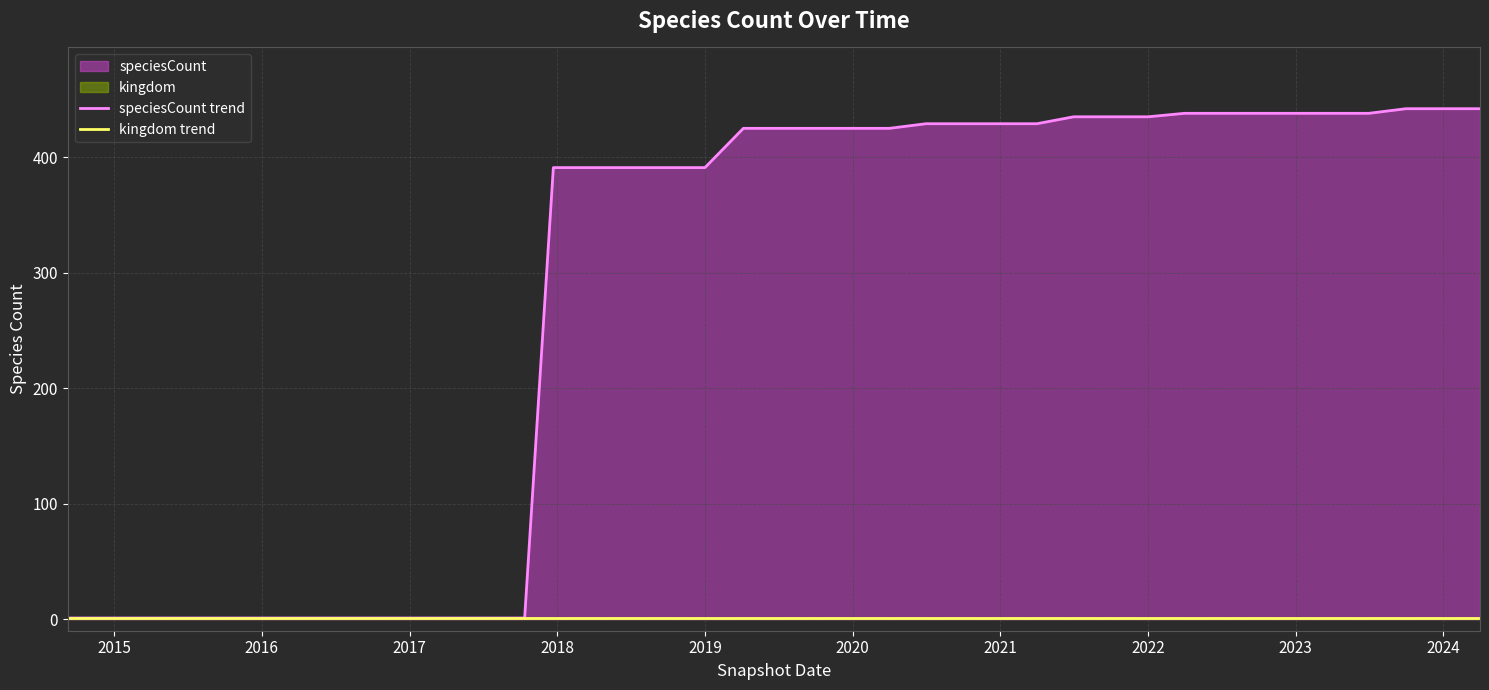

How many values in the speciesCount trend series are below 425?

18